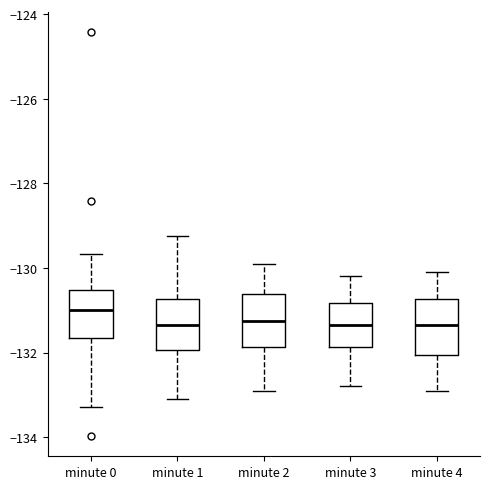

Which box's median line is the highest?

minute 0